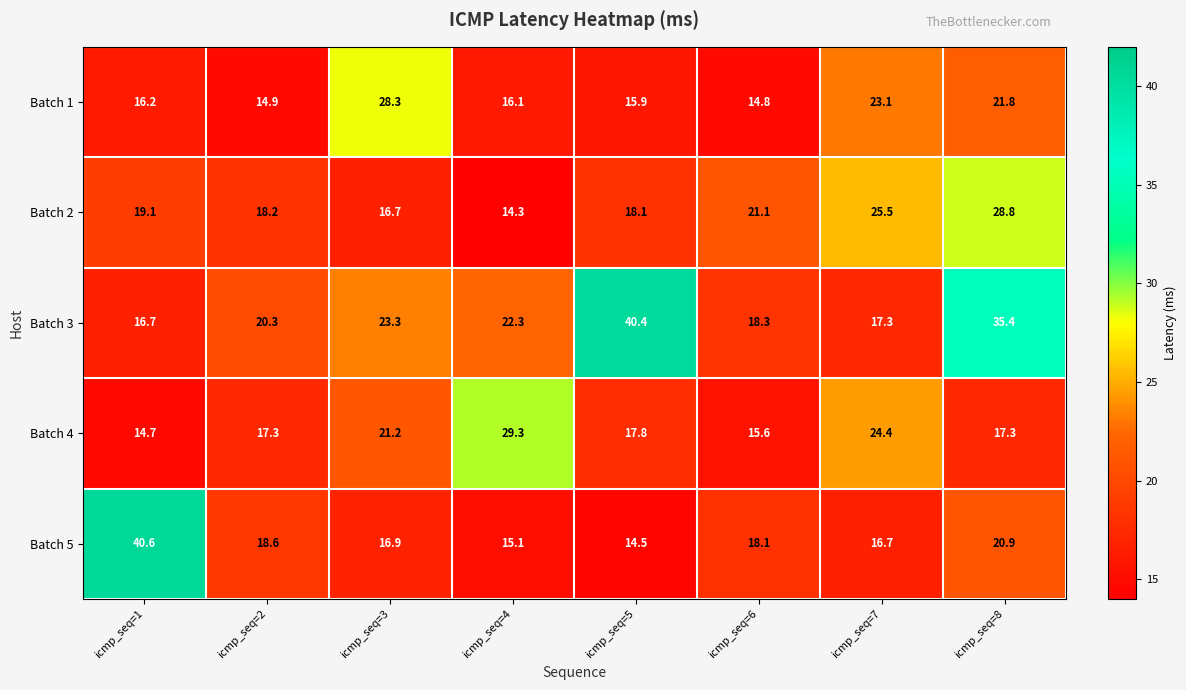

What is the total value across all series at icmp_seq=6?

87.9